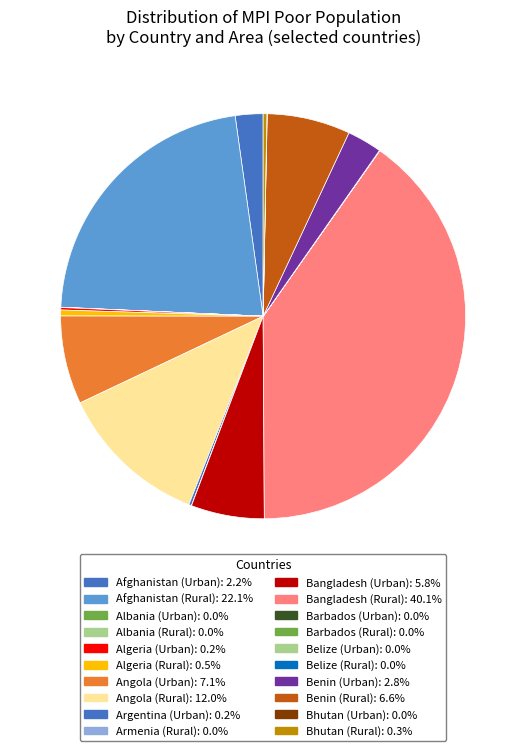

Is it true that Angola (Urban) is 7% of the pie?

True